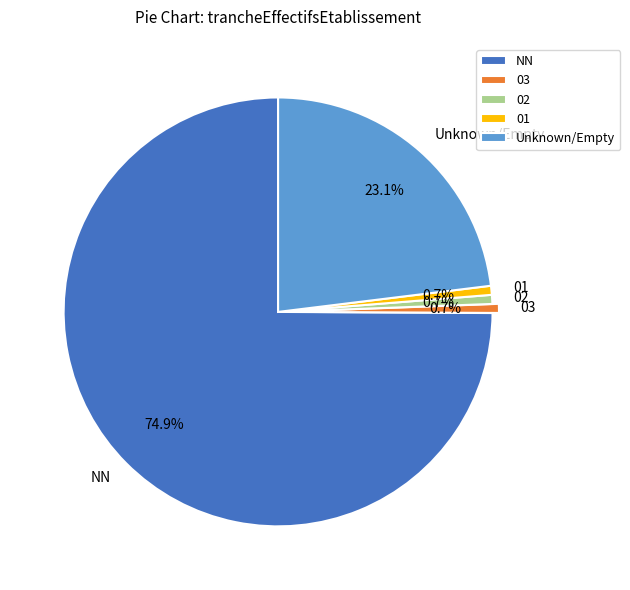

Does NN represent more than half of the total?

Yes